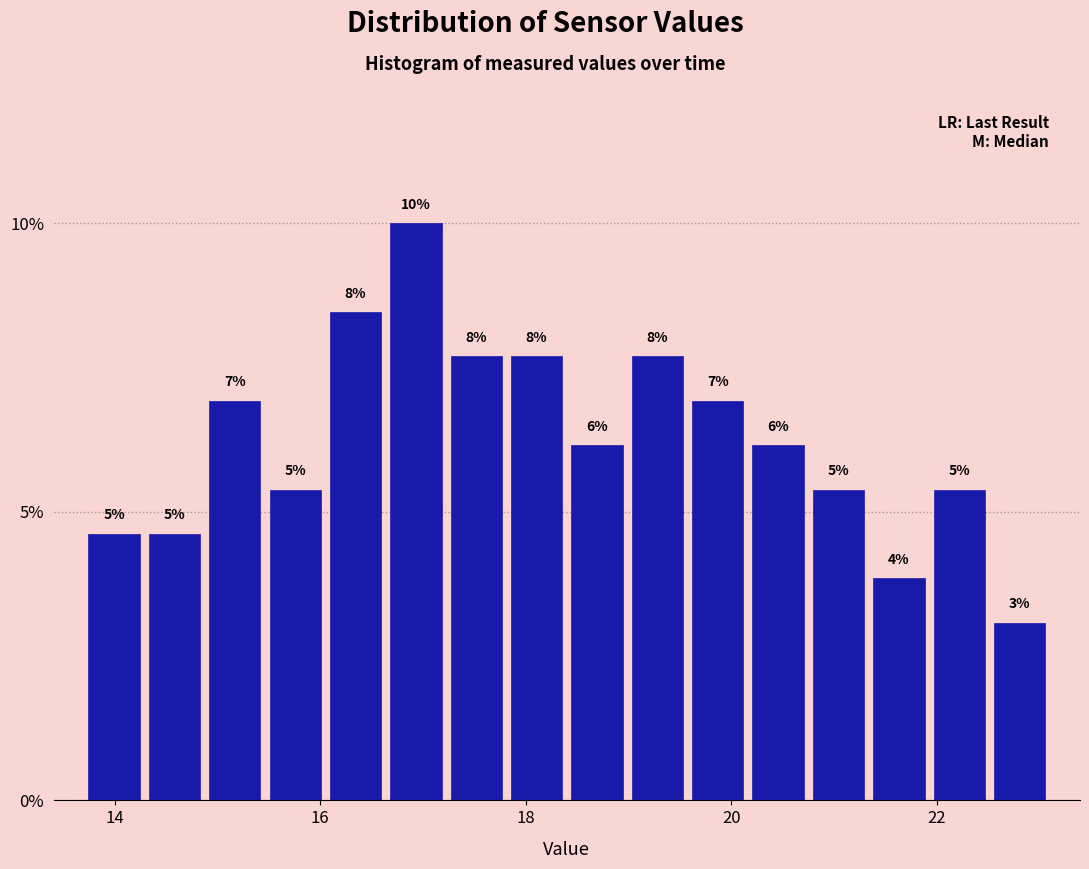

Around what value on the x-axis is the tallest bar? Give the approximate position of its centre, as read against the axis.

17.0